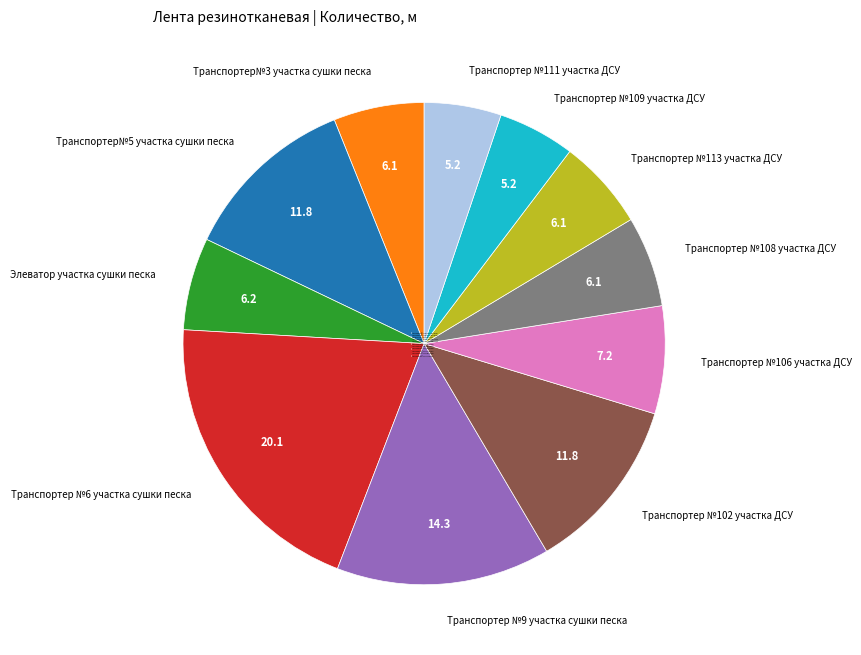

Is Транспортер№5 участка сушки песка the majority of the pie?

No